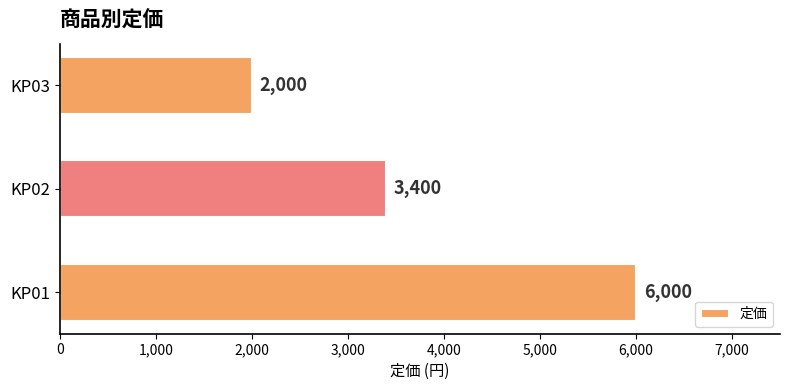

Between KP03 and KP02, which is larger?

KP02